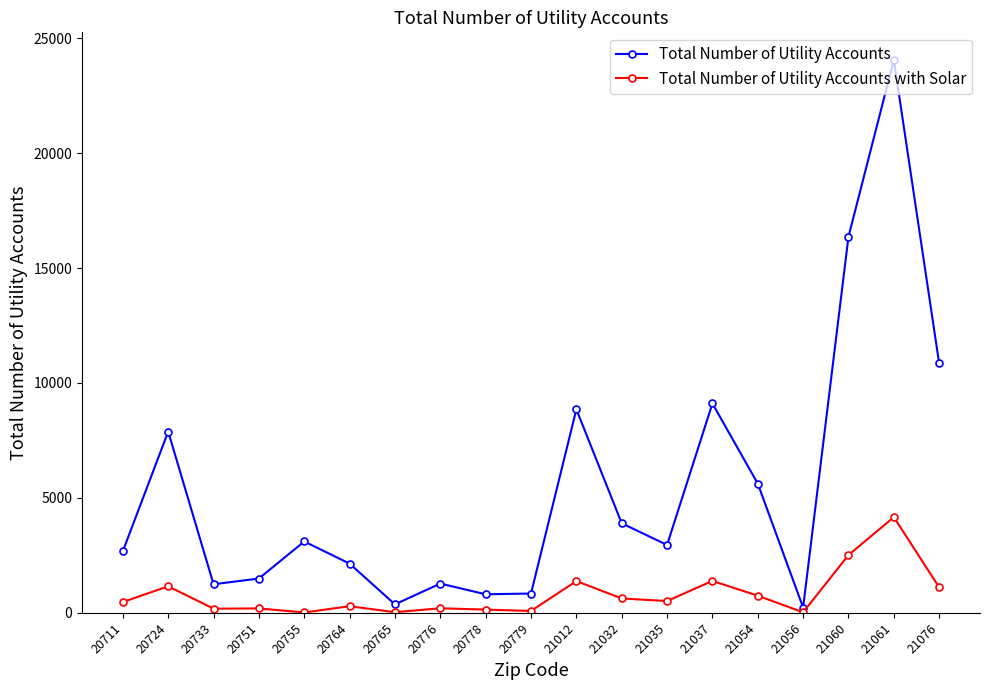

How many series are shown in this chart?

2